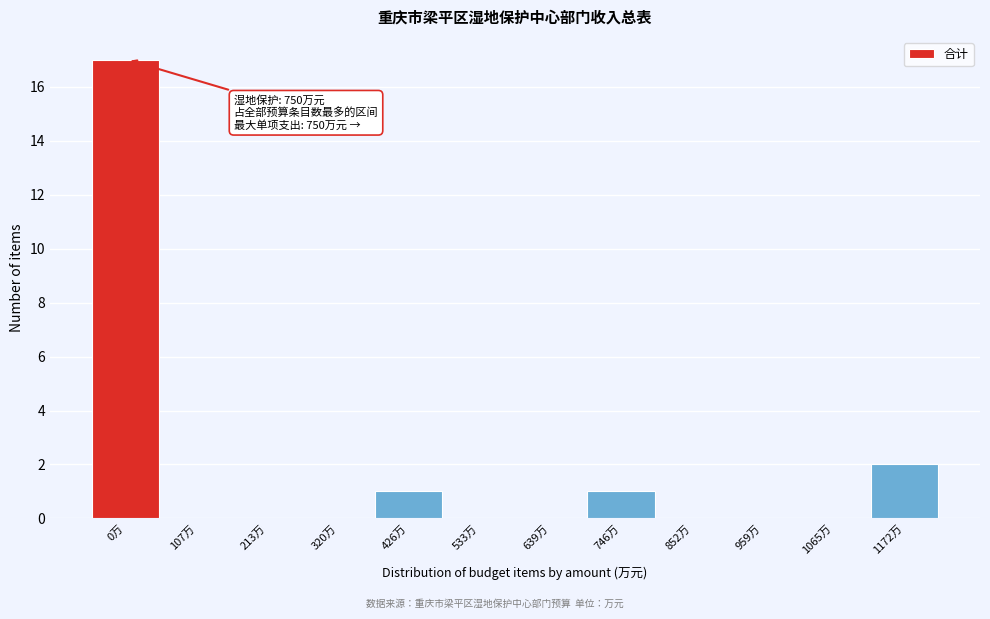

Reading left to right, transcribe all the data shown in this chart.

0万=17	107万=0	213万=0	320万=0	426万=1	533万=0	639万=0	746万=1	852万=0	959万=0	1065万=0	1172万=2